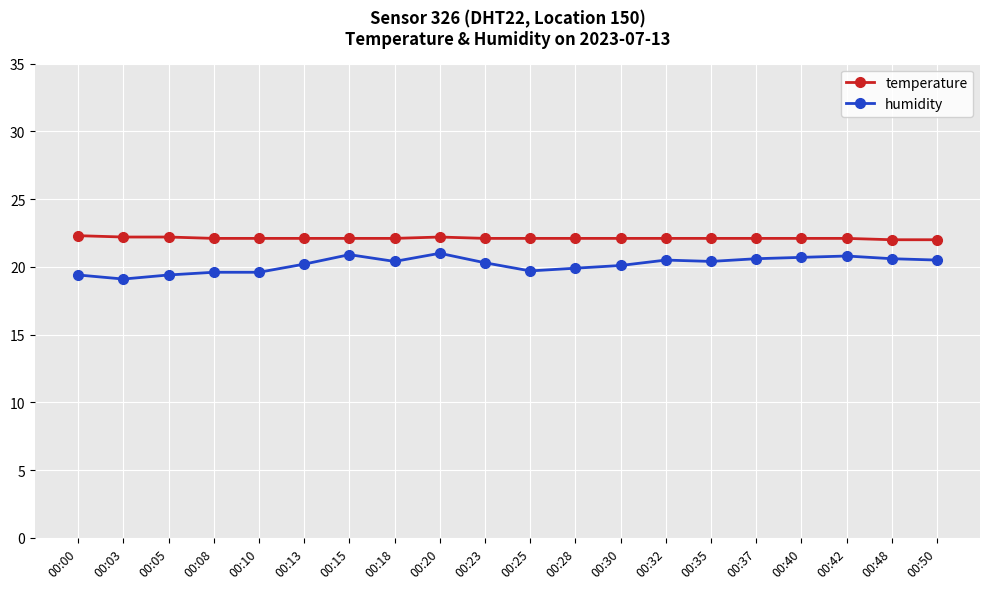

What is the minimum value for humidity?

19.1